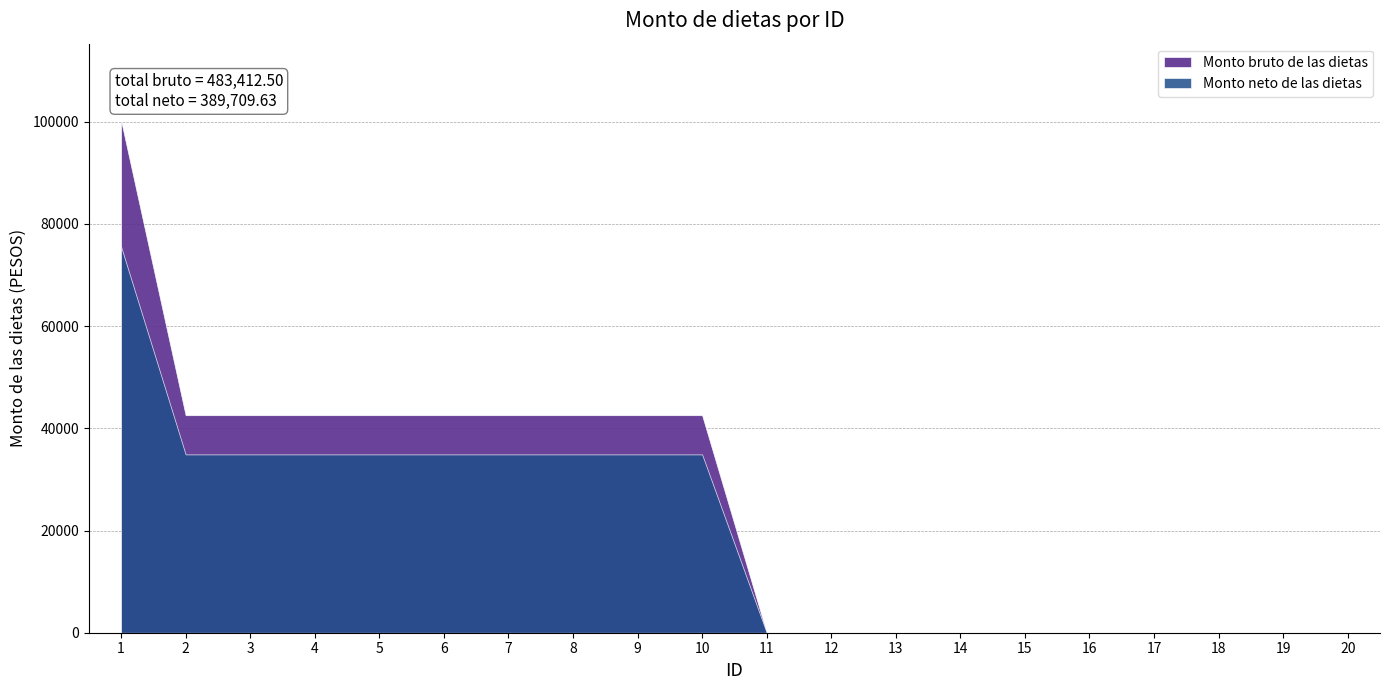

What is the difference between the second highest and minimum values in the Monto bruto de las dietas series?

42573.3